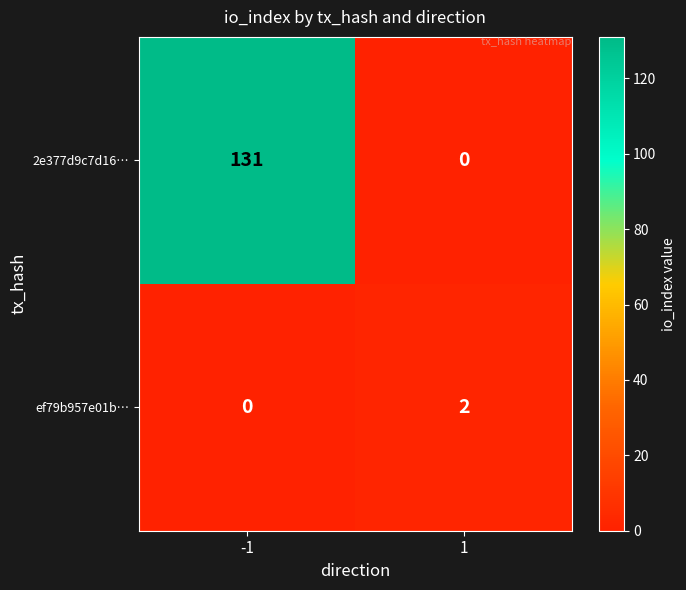

What is the total value across all series at -1?

131